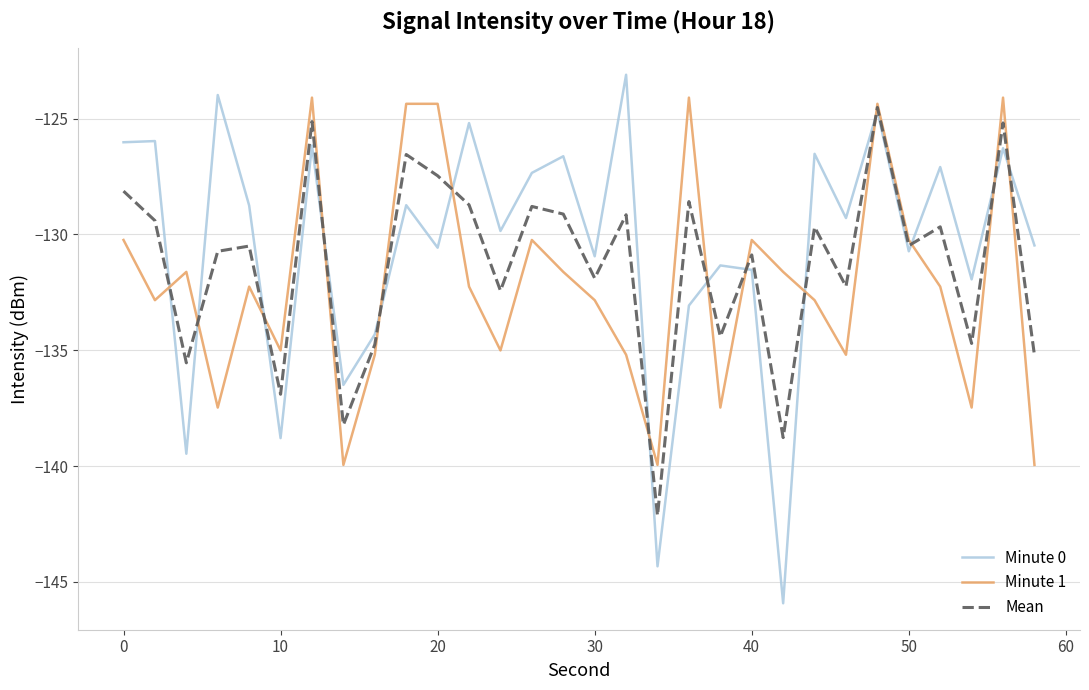

Which series has the largest range (max minus min)?

Minute 0